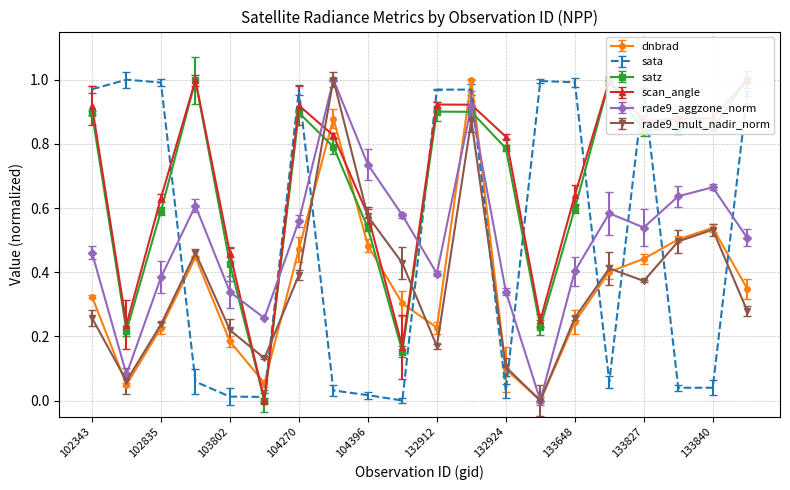

What is the difference between the rade9_mult_nadir_norm values at 104278 and 102844?

0.5